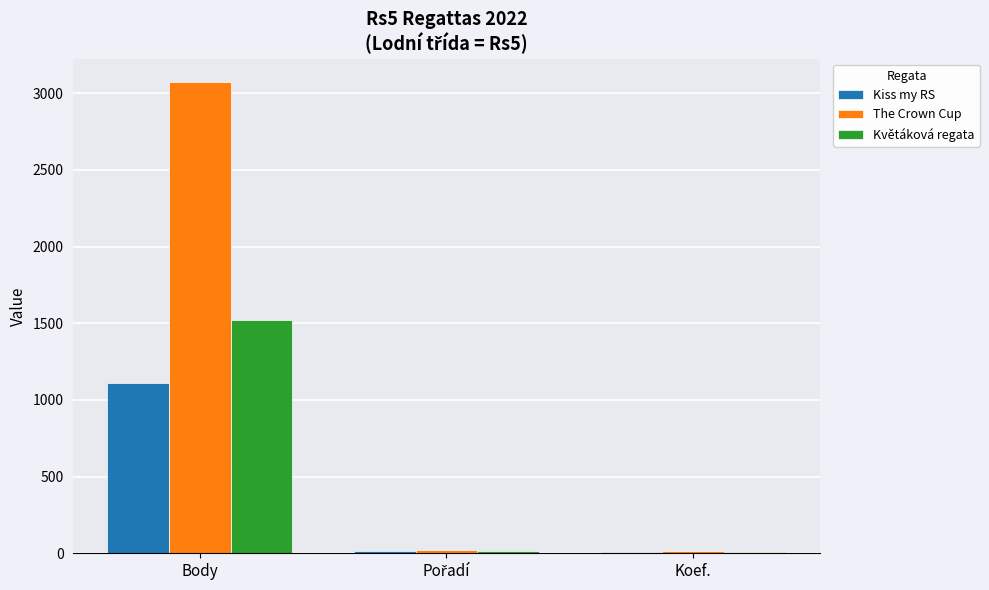

At which category does the chart reach its peak across all series?

Body